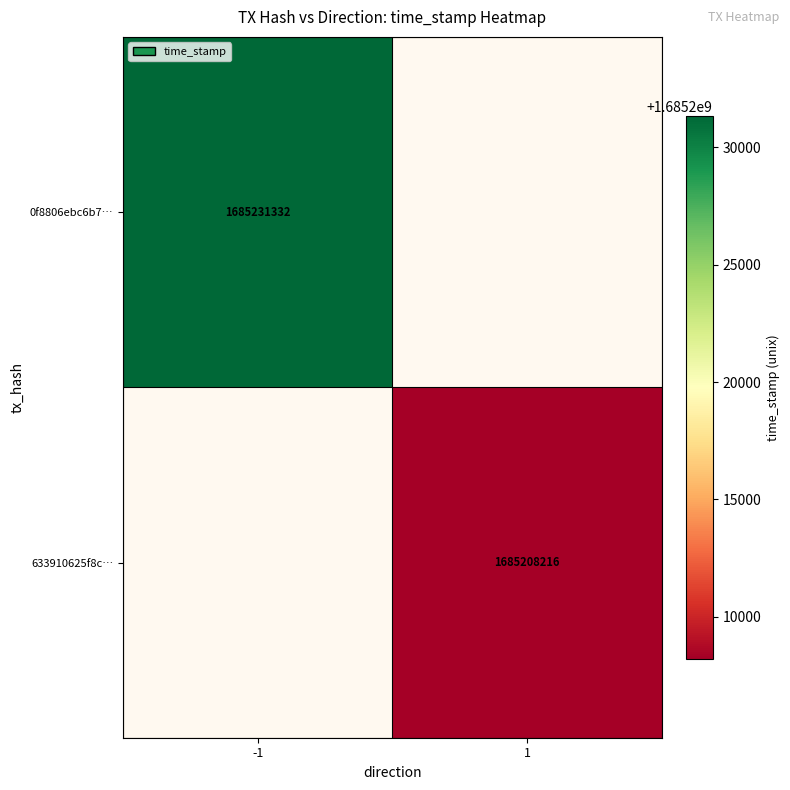

Between 1 and -1, which is larger?

-1